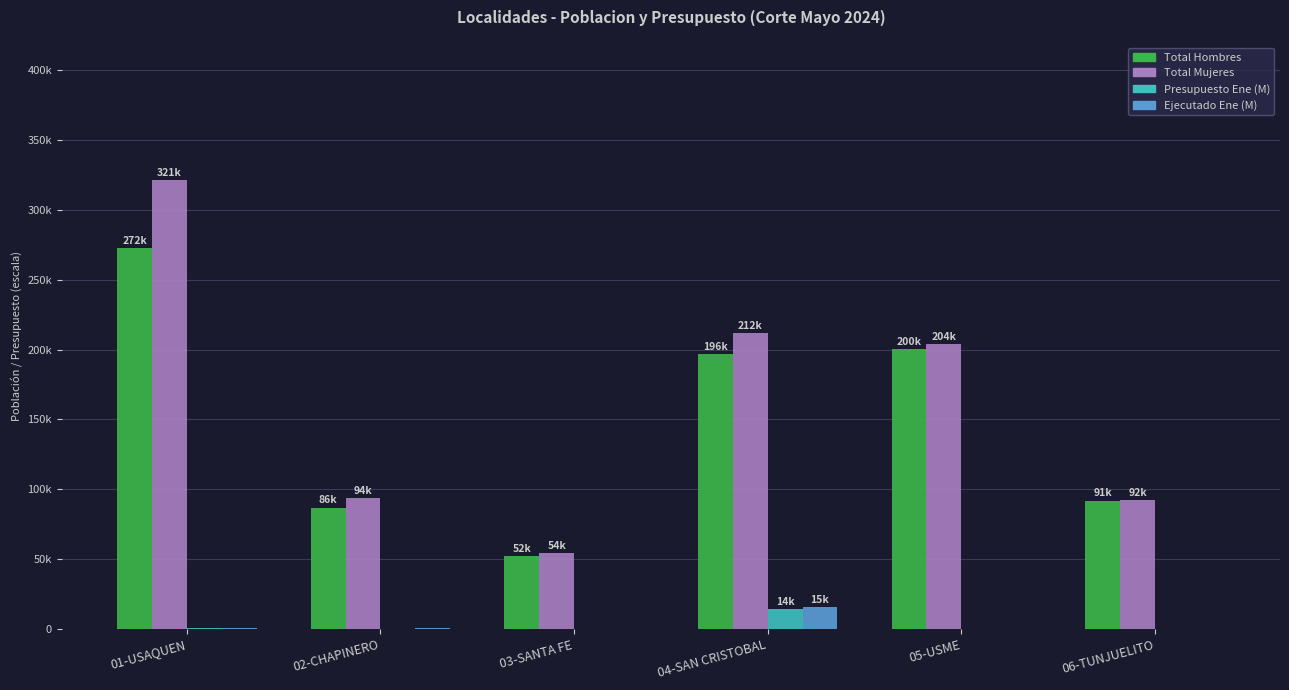

What are all the series names shown in the legend?

Total Hombres, Total Mujeres, Presupuesto Ene (M), Ejecutado Ene (M)